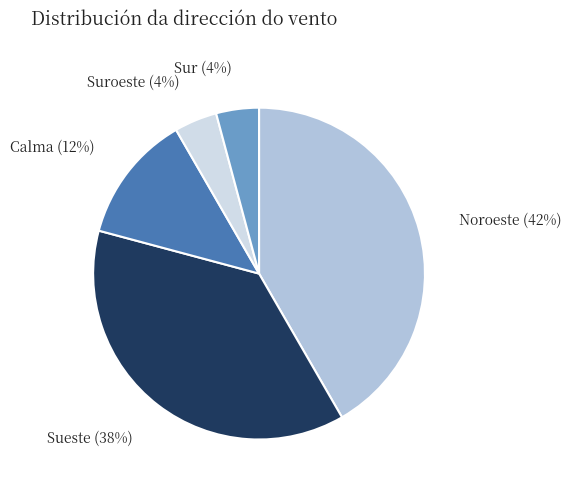

To the nearest percent, what portion does Sur (4%) represent?

4%